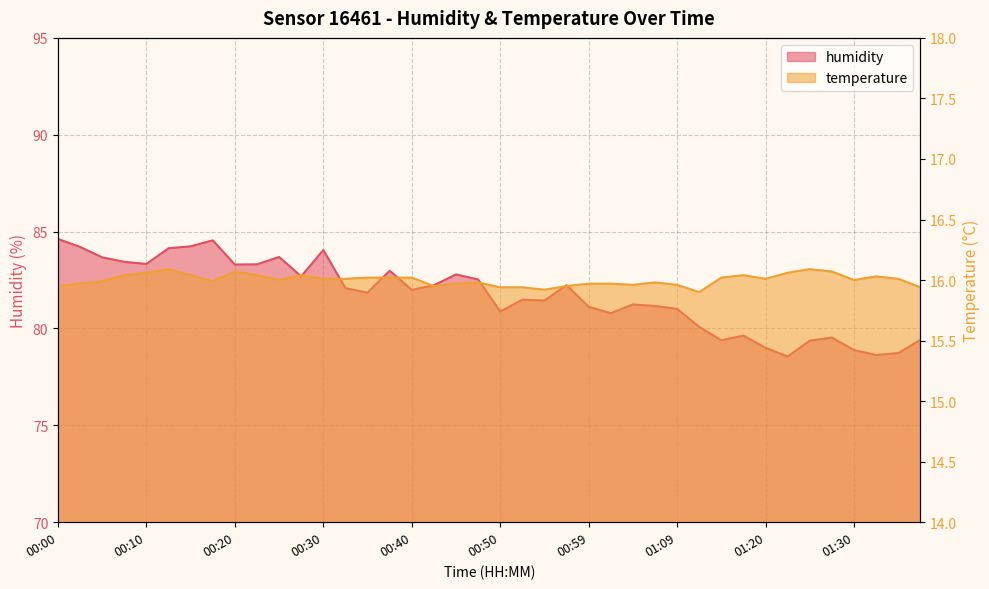

Reading left to right, list all the values displayed in this chart.

humidity: 84.6	84.2	83.7	83.4	83.3	84.1	84.2	84.5	83.3	83.3	83.7	82.7	84.0	82.1	81.8	83.0	82.0	82.2	82.8	82.5	80.9	81.5	81.4	82.2	81.1	80.8	81.2	81.2	81.0	80.1	79.4	79.6	79.0	78.5	79.4	79.5	78.9	78.6	78.7	79.4
temperature: 15.9	16.0	16.0	16.0	16.1	16.1	16.0	16.0	16.1	16.0	16.0	16.0	16.0	16.0	16.0	16.0	16.0	15.9	16.0	16.0	15.9	15.9	15.9	15.9	16.0	16.0	16.0	16.0	16.0	15.9	16.0	16.0	16.0	16.1	16.1	16.1	16.0	16.0	16.0	15.9